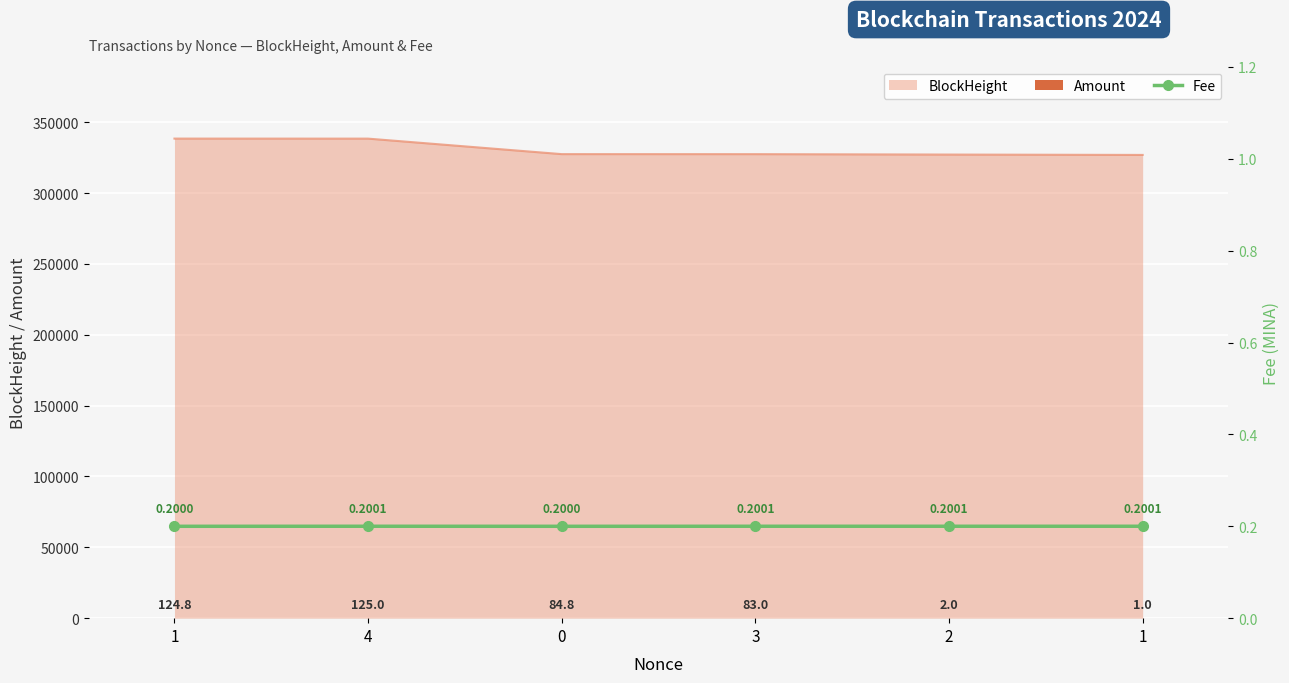

Between 3 and 1, which is larger?

1